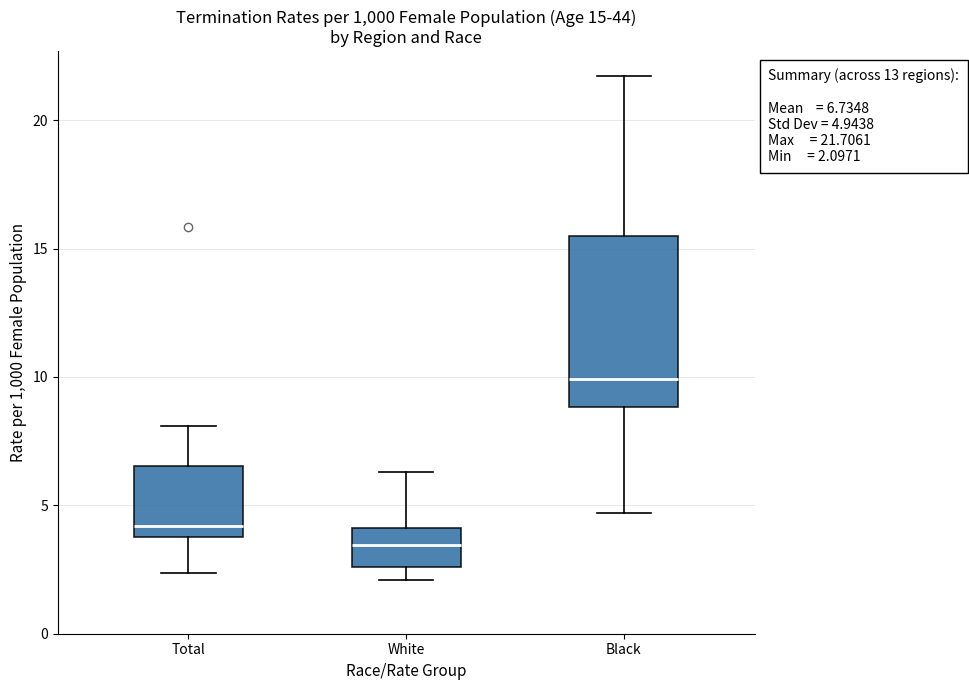

Which box's median line is the highest?

Black